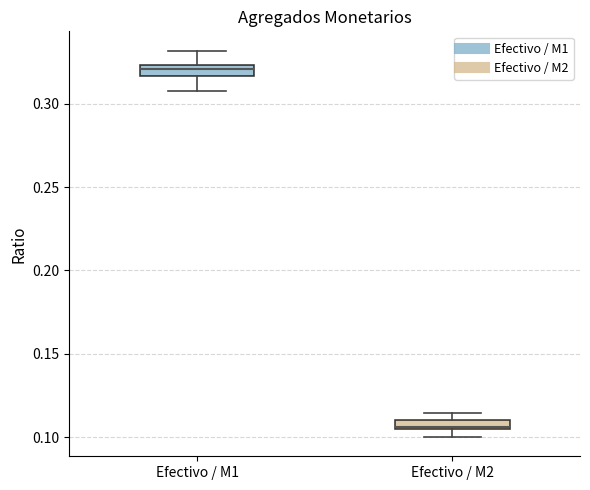

Where is the upper edge of the box for Efectivo / M2 on the y-axis? The values are not printed on the chart, so give them approximately, as read against the axis.

0.110